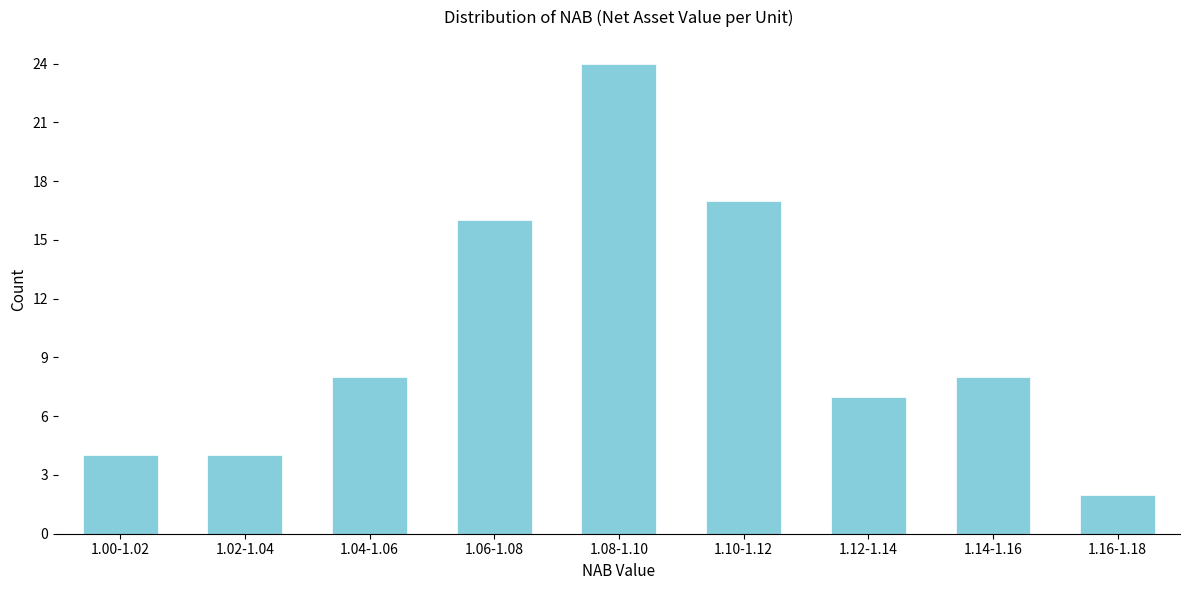

Reading right to left, extract all data points from this chart.

2	8	7	17	24	16	8	4	4